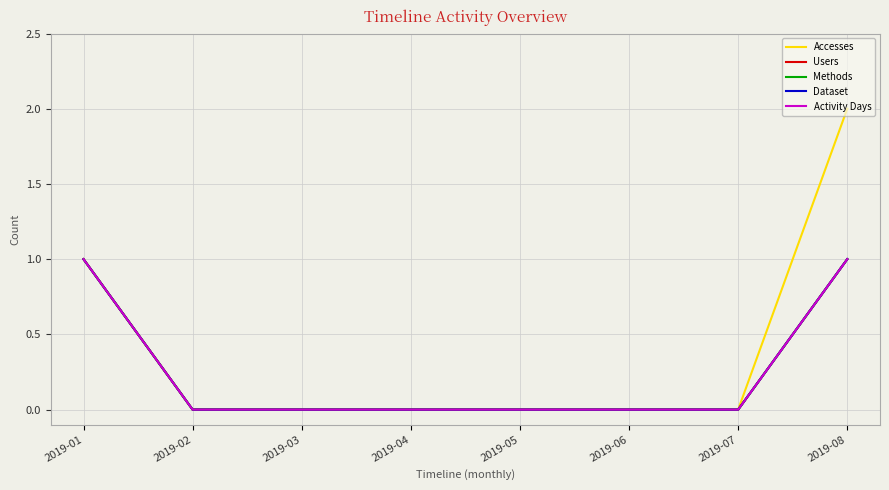

Does the chart have visible grid lines?

Yes